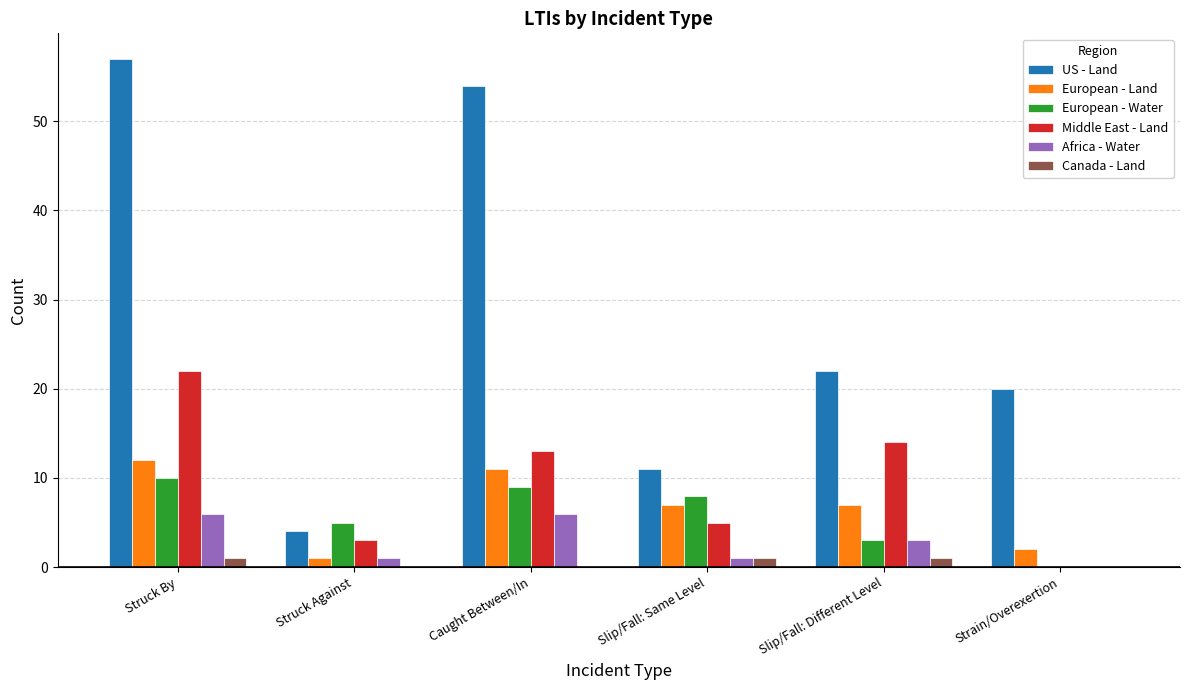

What is the sum of all US - Land values?

168